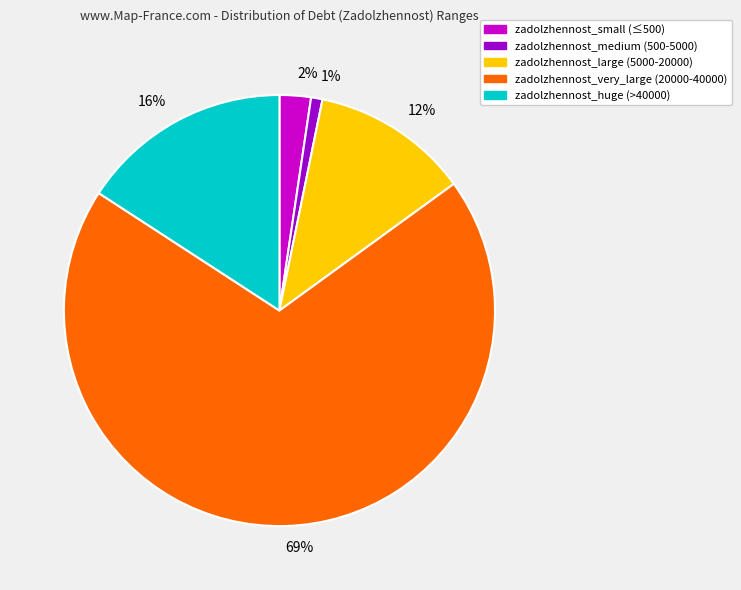

Count the number of slices in the pie.

5